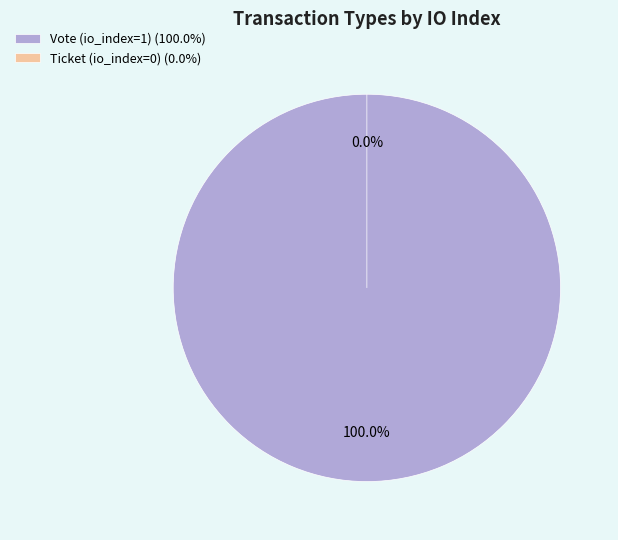

What is the smallest slice in the pie chart?

Ticket (io_index=0)